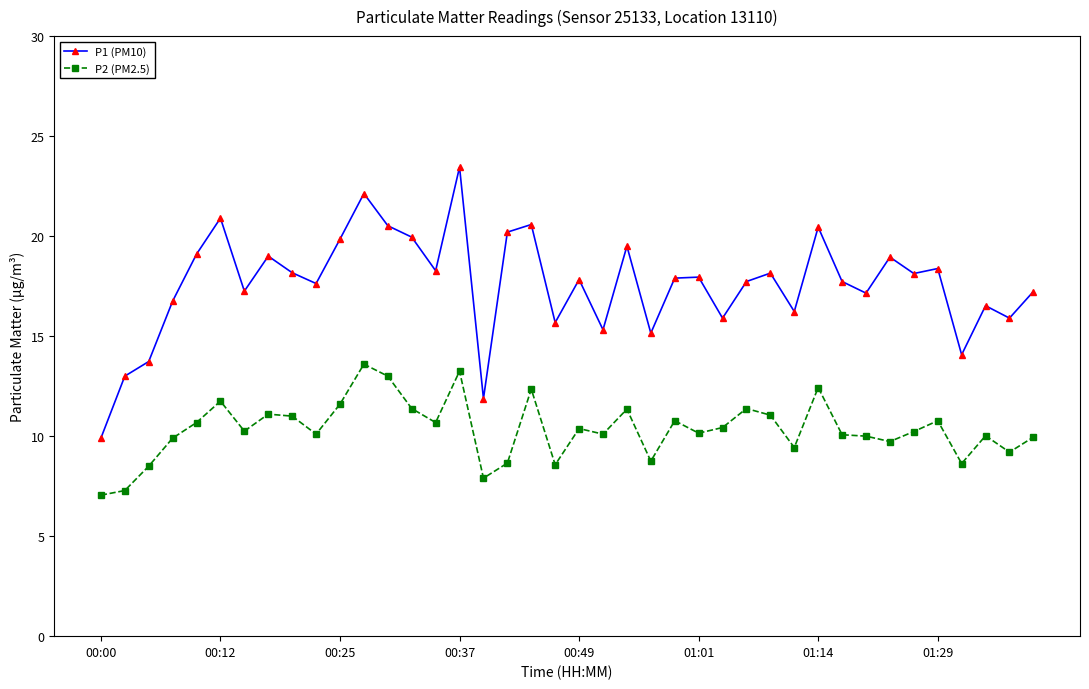

True or false: P1 (PM10) and P2 (PM2.5) cross at least once.

False